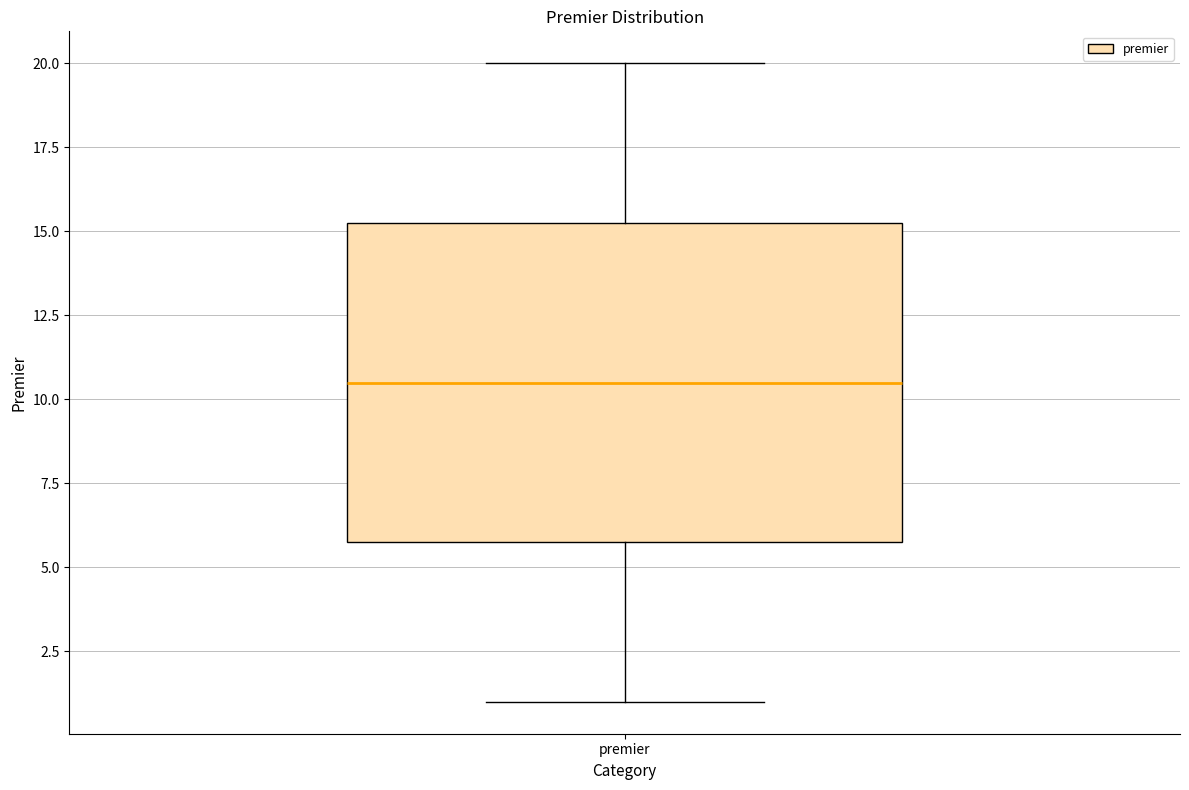

Read this box plot against the y-axis: the position of the median line, the range covered by the box, and the ends of both whiskers. The values are not printed on the chart, so give them approximately, as read against the axis.

median 10.5, box 6.0 to 15.5, whiskers 1.0 to 20.0